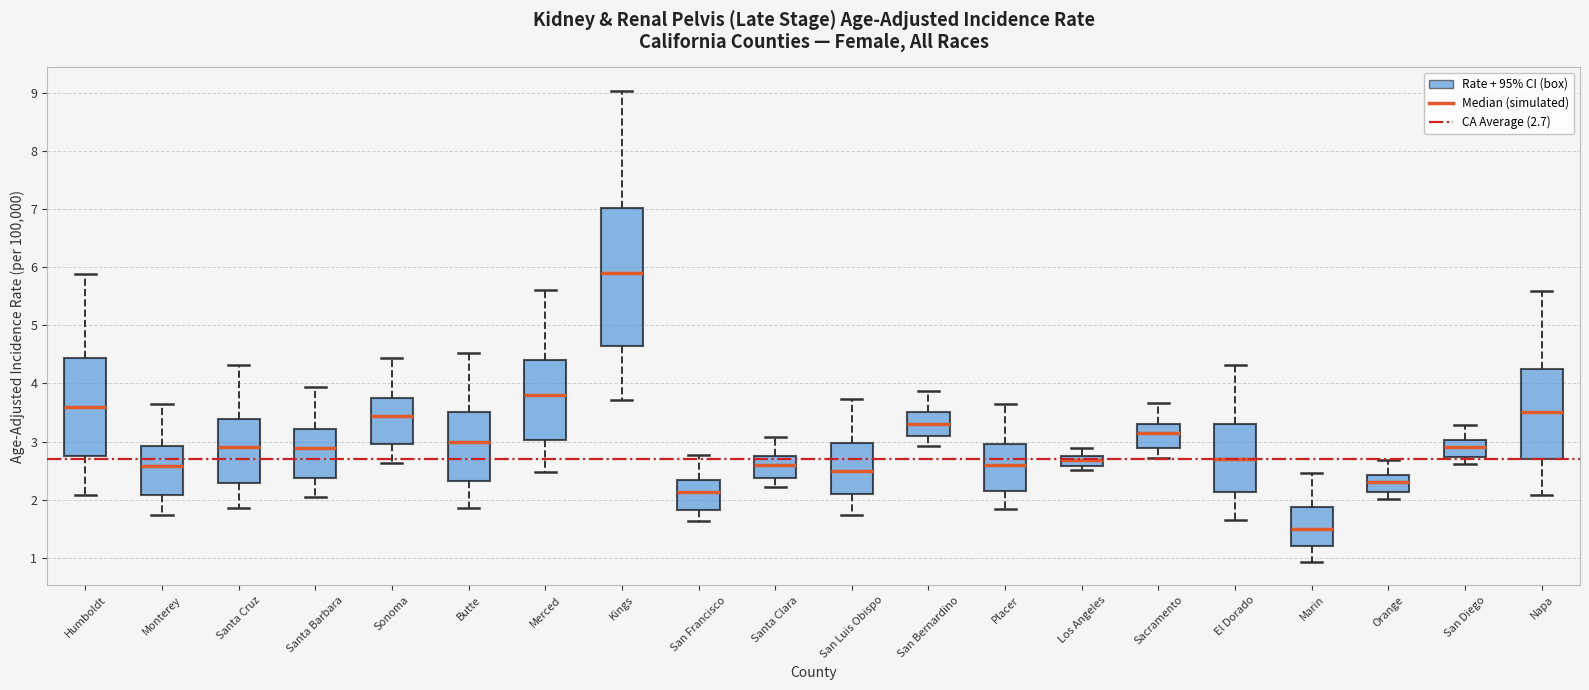

Which box's median line is the lowest?

Marin